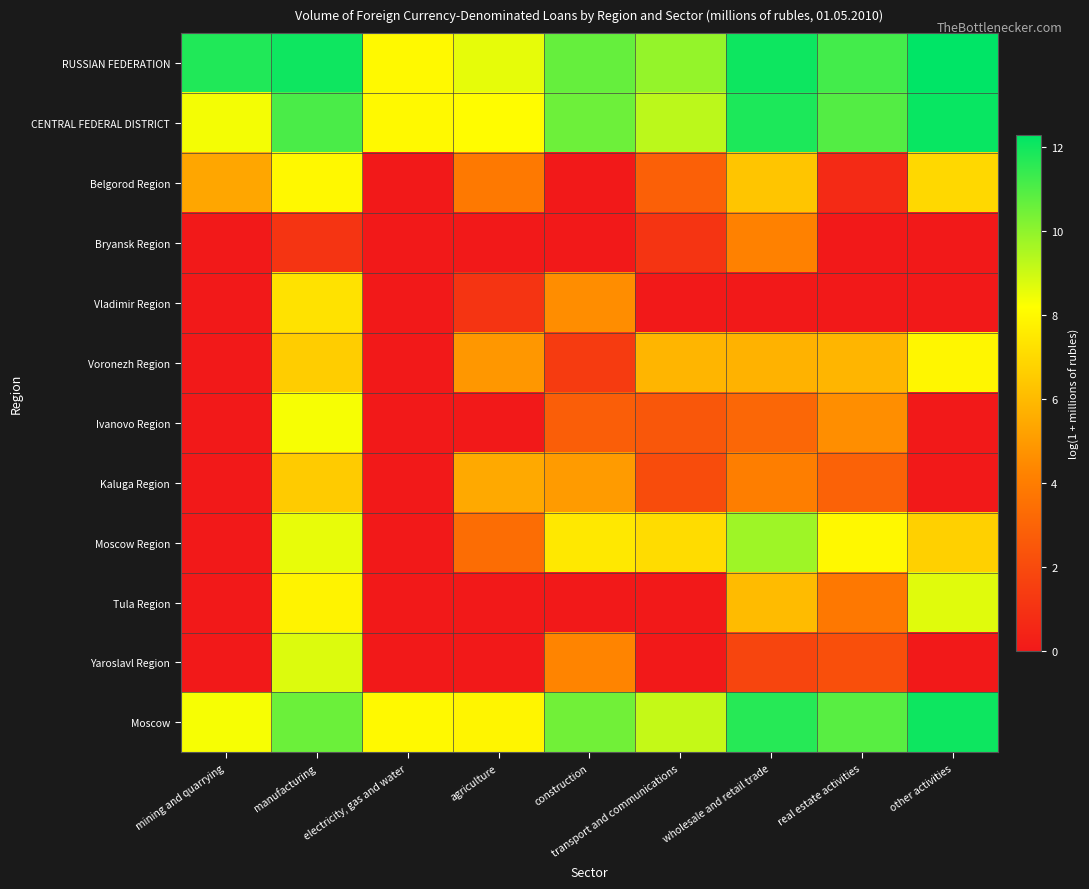

Reading left to right, list all the values displayed in this chart.

RUSSIAN FEDERATION: mining and quarrying=11.7	manufacturing=12.0	electricity, gas and water=8.0	agriculture=8.6	construction=10.6	transport and communications=9.9	wholesale and retail trade=12.1	real estate activities=11.2	other activities=12.3
CENTRAL FEDERAL DISTRICT: mining and quarrying=8.4	manufacturing=11.1	electricity, gas and water=8.0	agriculture=8.1	construction=10.5	transport and communications=9.3	wholesale and retail trade=11.8	real estate activities=10.9	other activities=12.1
Belgorod Region: mining and quarrying=5.4	manufacturing=8.0	electricity, gas and water=0.0	agriculture=3.9	construction=0.0	transport and communications=2.8	wholesale and retail trade=6.3	real estate activities=0.7	other activities=6.9
Bryansk Region: mining and quarrying=0.0	manufacturing=1.1	electricity, gas and water=0.0	agriculture=0.0	construction=0.0	transport and communications=1.1	wholesale and retail trade=4.2	real estate activities=0.0	other activities=0.0
Vladimir Region: mining and quarrying=0.0	manufacturing=7.3	electricity, gas and water=0.0	agriculture=1.1	construction=4.5	transport and communications=0.0	wholesale and retail trade=0.0	real estate activities=0.0	other activities=0.0
Voronezh Region: mining and quarrying=0.0	manufacturing=6.6	electricity, gas and water=0.0	agriculture=4.9	construction=1.4	transport and communications=5.8	wholesale and retail trade=5.8	real estate activities=5.8	other activities=7.9
Ivanovo Region: mining and quarrying=0.0	manufacturing=8.3	electricity, gas and water=0.0	agriculture=0.0	construction=2.8	transport and communications=2.5	wholesale and retail trade=3.1	real estate activities=4.6	other activities=0.0
Kaluga Region: mining and quarrying=0.0	manufacturing=6.5	electricity, gas and water=0.0	agriculture=5.4	construction=5.0	transport and communications=2.1	wholesale and retail trade=4.1	real estate activities=2.9	other activities=0.0
Moscow Region: mining and quarrying=0.0	manufacturing=8.6	electricity, gas and water=0.0	agriculture=3.4	construction=7.4	transport and communications=7.1	wholesale and retail trade=9.7	real estate activities=8.0	other activities=6.7
Tula Region: mining and quarrying=0.0	manufacturing=7.8	electricity, gas and water=0.0	agriculture=0.0	construction=0.0	transport and communications=0.0	wholesale and retail trade=6.0	real estate activities=3.8	other activities=8.7
Yaroslavl Region: mining and quarrying=0.0	manufacturing=8.8	electricity, gas and water=0.0	agriculture=0.0	construction=4.3	transport and communications=0.0	wholesale and retail trade=1.8	real estate activities=2.2	other activities=0.0
Moscow: mining and quarrying=8.3	manufacturing=10.5	electricity, gas and water=8.0	agriculture=7.9	construction=10.5	transport and communications=9.1	wholesale and retail trade=11.6	real estate activities=10.9	other activities=12.1